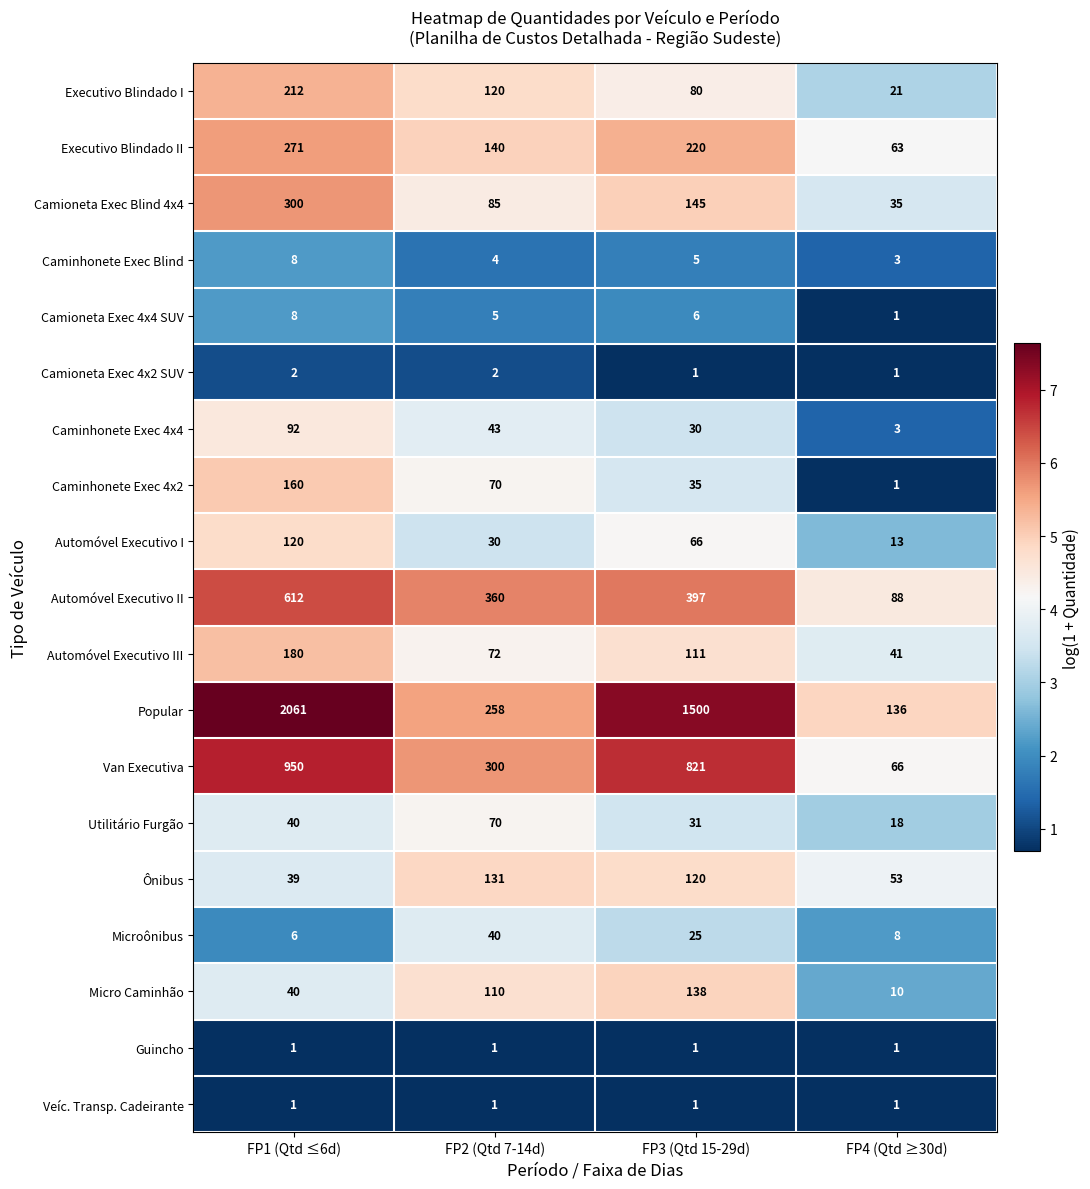

Which series changed the most between FP1 (Qtd ≤6d) and FP3 (Qtd 15-29d)?

Popular